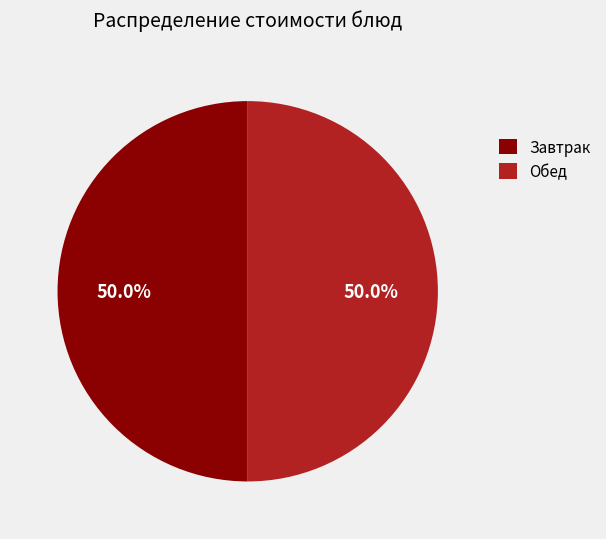

What is the total percentage of Обед and Завтрак?

100.0%